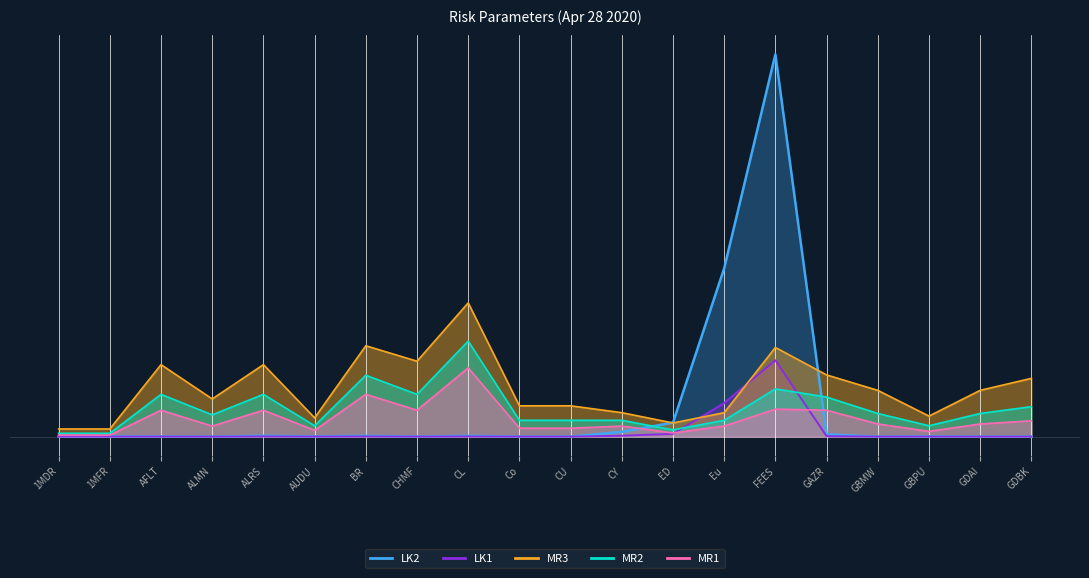

The MR2 series shows 0.0 at Eu. True or false?

True